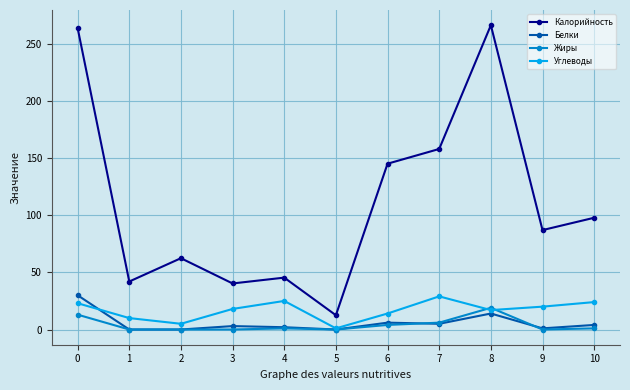

What is the value of the Углеводы point at the 8th from the left?

29.0